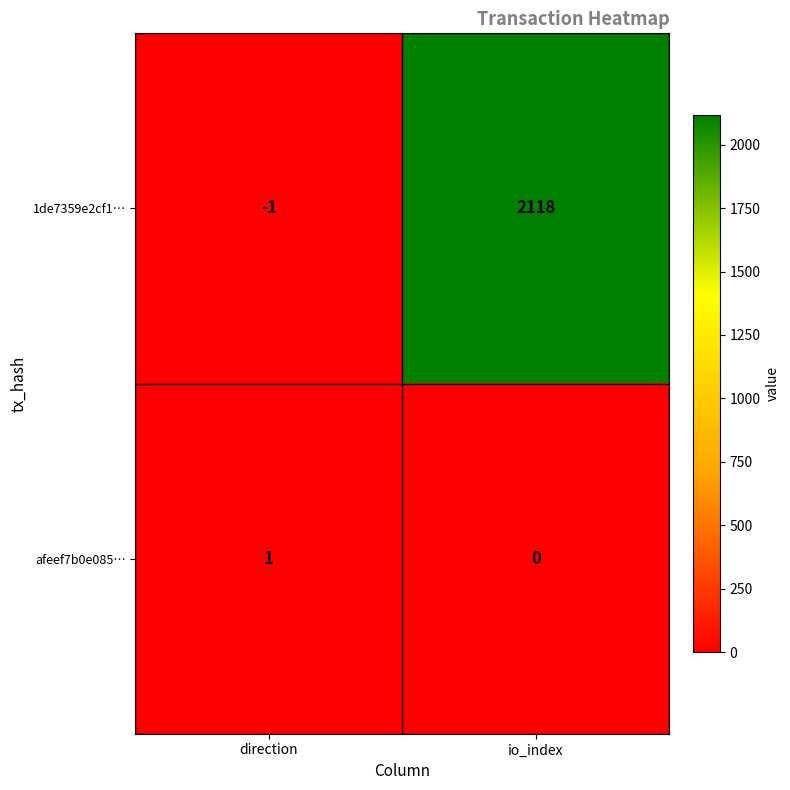

Rank the series by their maximum value, from highest to lowest.

1de7359e2cf1…, afeef7b0e085…